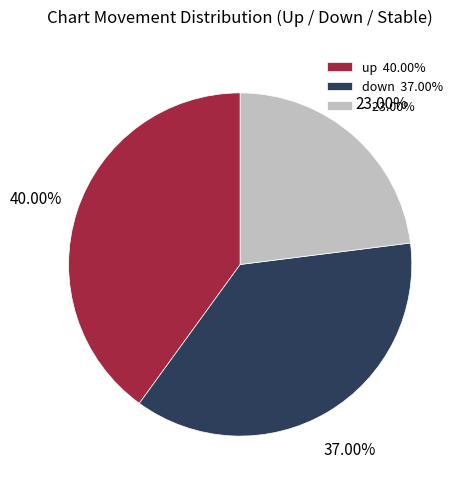

Which category has the biggest portion of the pie?

up